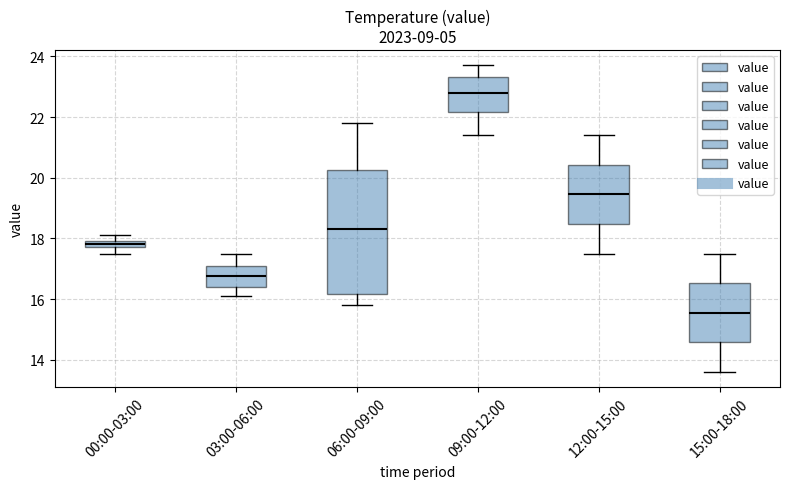

Where does the median line of the box for 06:00-09:00 sit on the y-axis? The values are not printed on the chart, so give them approximately, as read against the axis.

18.4